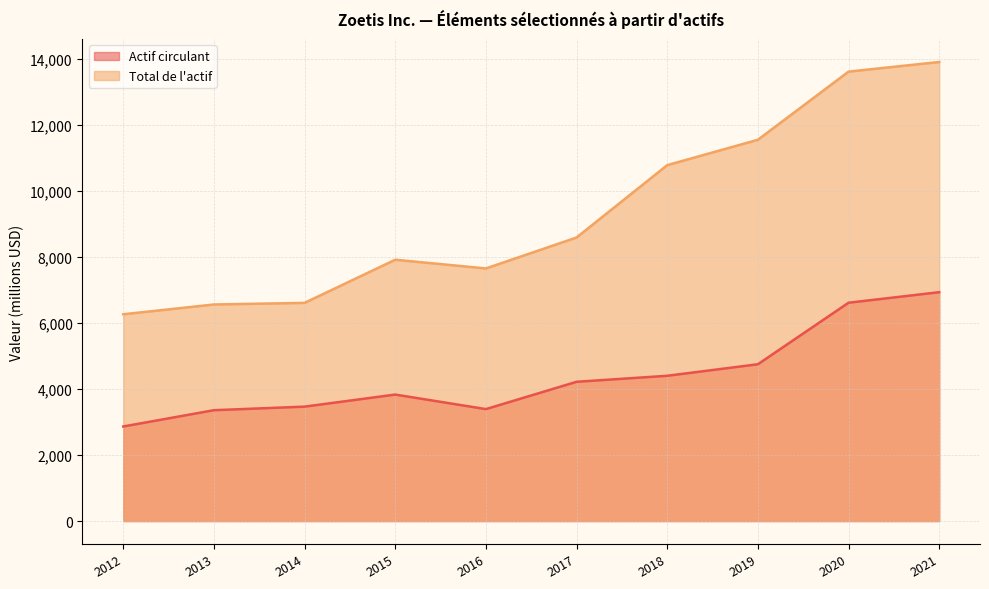

Reading left to right, what are all the values shown in this chart?

Actif circulant: 2012=2864	2013=3357	2014=3465	2015=3830	2016=3390	2017=4217	2018=4399	2019=4748	2020=6611	2021=6930
Total de l'actif: 2012=6262	2013=6558	2014=6607	2015=7913	2016=7649	2017=8586	2018=10777	2019=11545	2020=13609	2021=13900